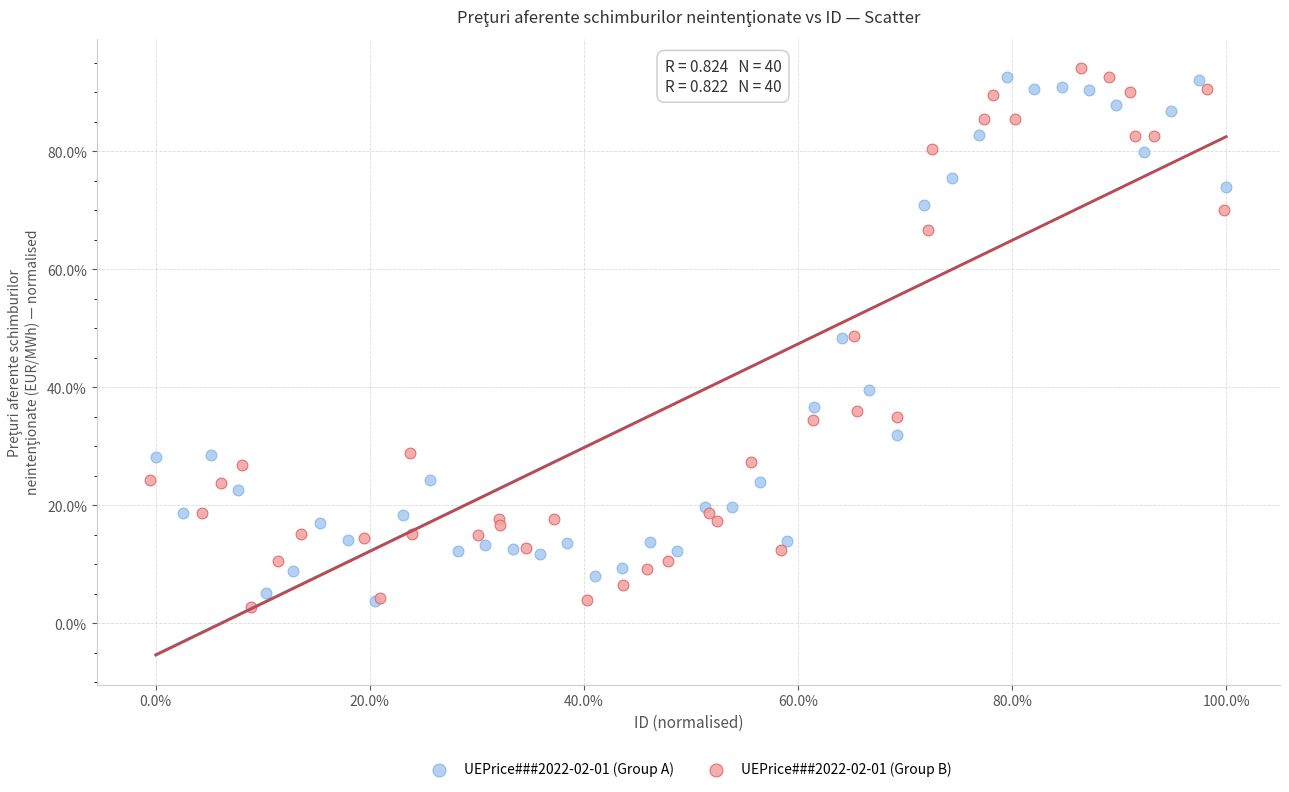

What are all the series names shown in the legend?

UEPrice###2022-02-01 (Group A), UEPrice###2022-02-01 (Group B)